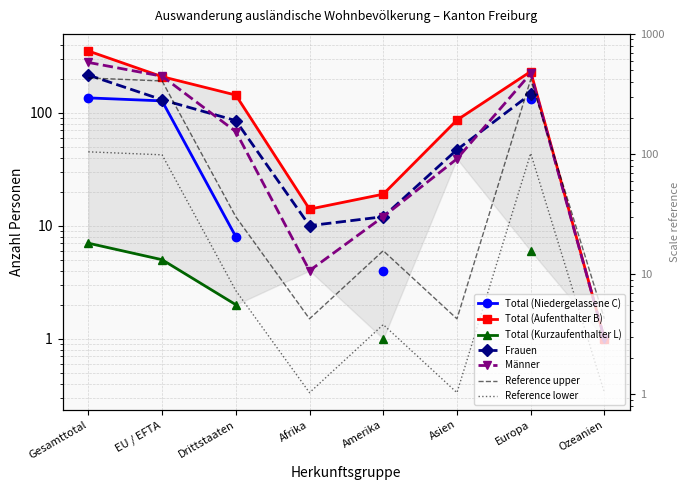

Where is Total (Niedergelassene C) nearest to the value 102?

EU / EFTA